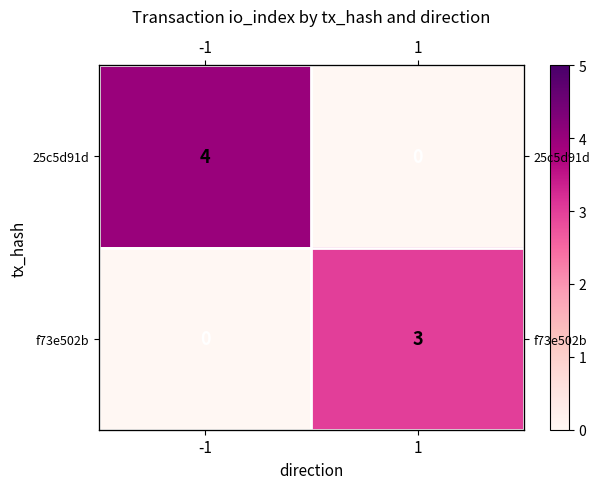

Which category has the lowest value in the 25c5d91d series?

1